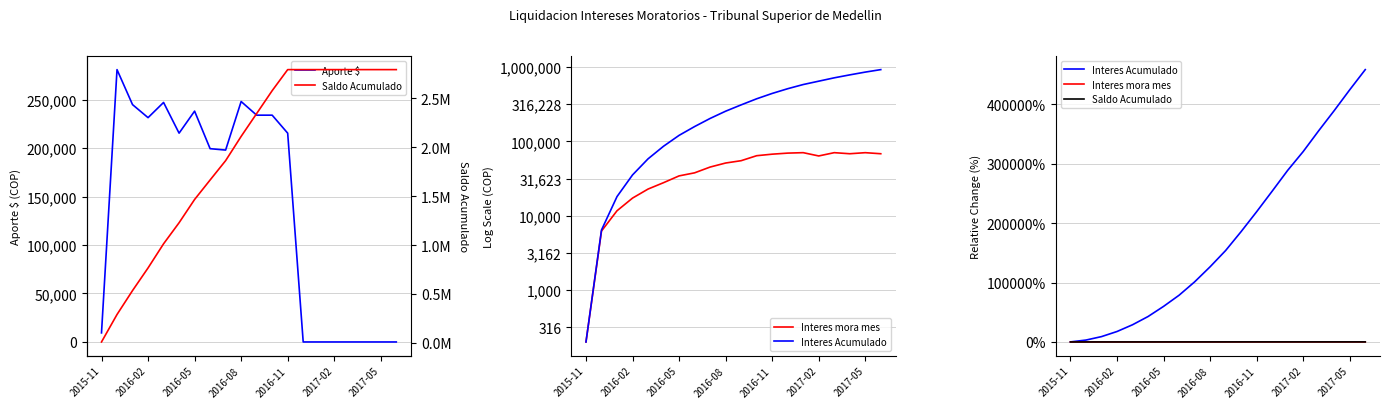

List the series in order of their peak value, highest first.

Saldo Acumulado, Interes Acumulado, Aporte $, Interes mora mes